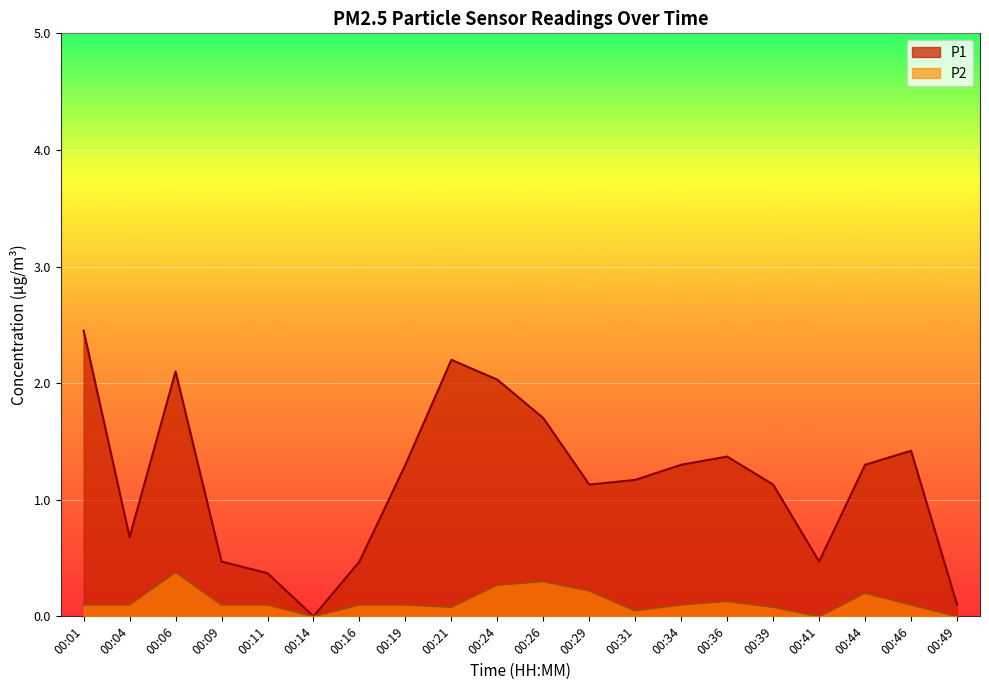

Which category has the highest value in the P2 series?

00:06